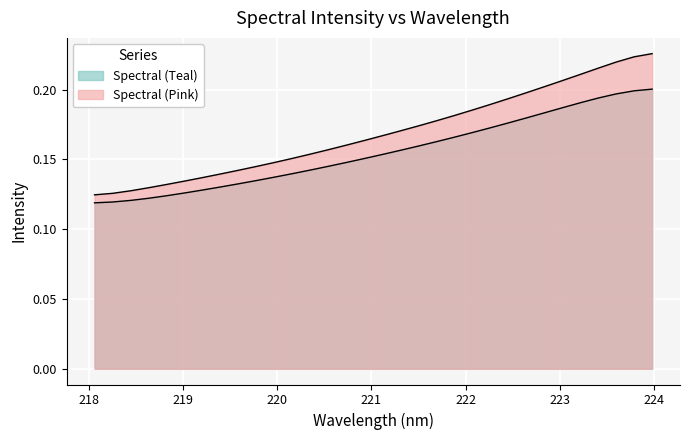

Reading left to right, list all the values displayed in this chart.

0.1	0.1	0.1	0.1	0.1	0.1	0.1	0.1	0.1	0.1	0.1	0.2	0.2	0.2	0.2	0.2	0.2	0.2	0.2	0.2	0.2	0.2	0.2	0.2	0.2	0.2	0.2	0.2	0.2	0.2	0.2	0.2